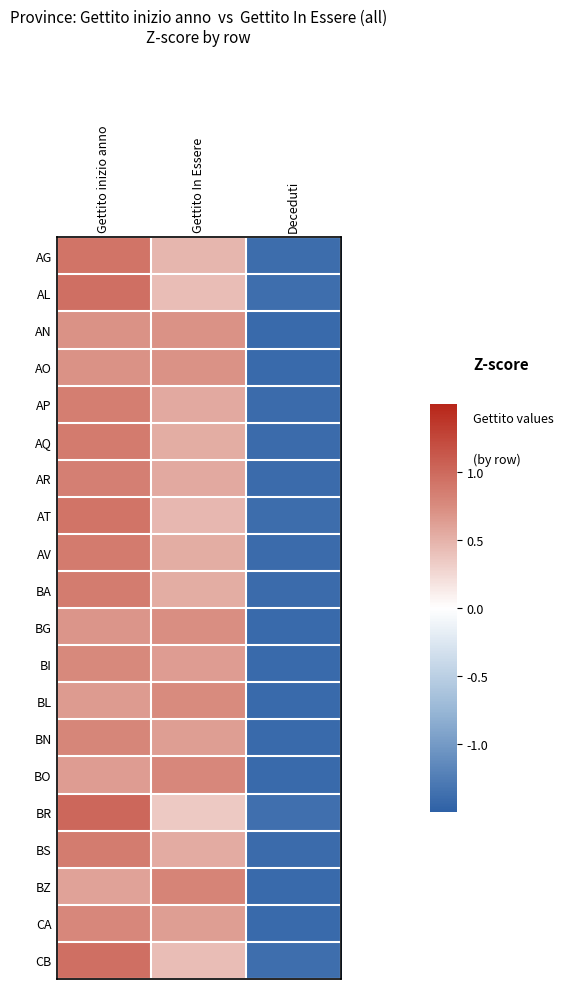

How many categories are shown in the chart?

3